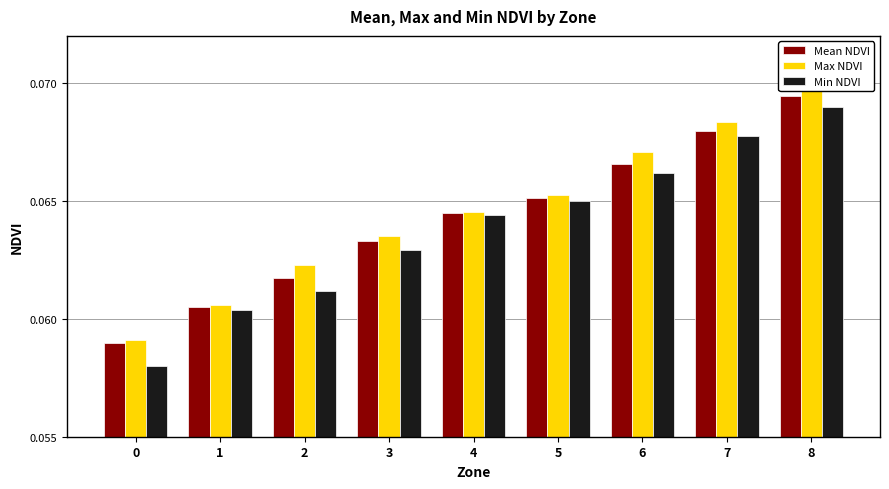

What is the maximum value shown in the chart?

0.1